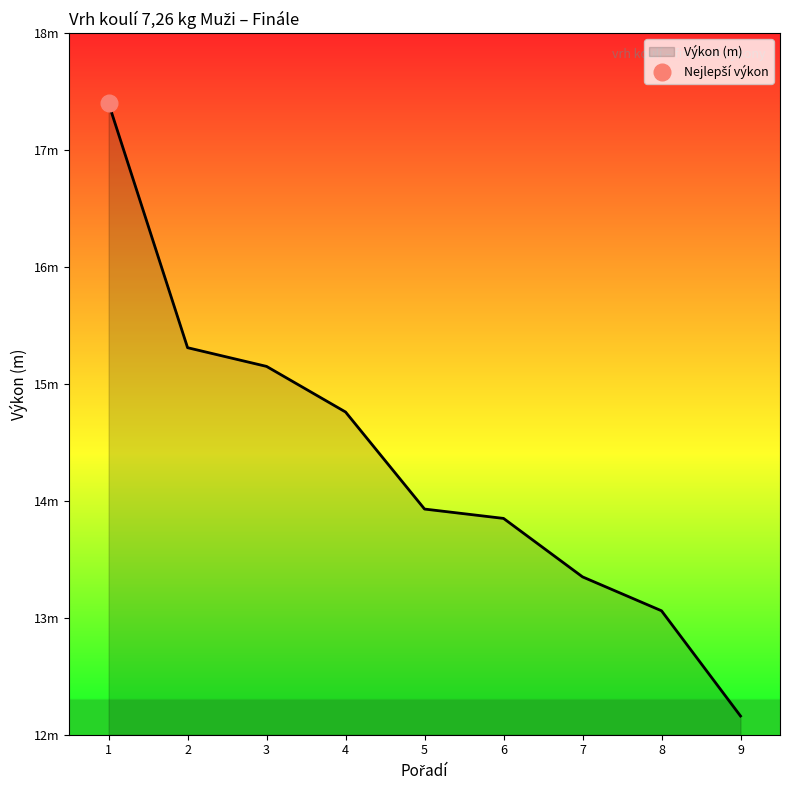

True or false: the data shows 30.5 at 1.

False